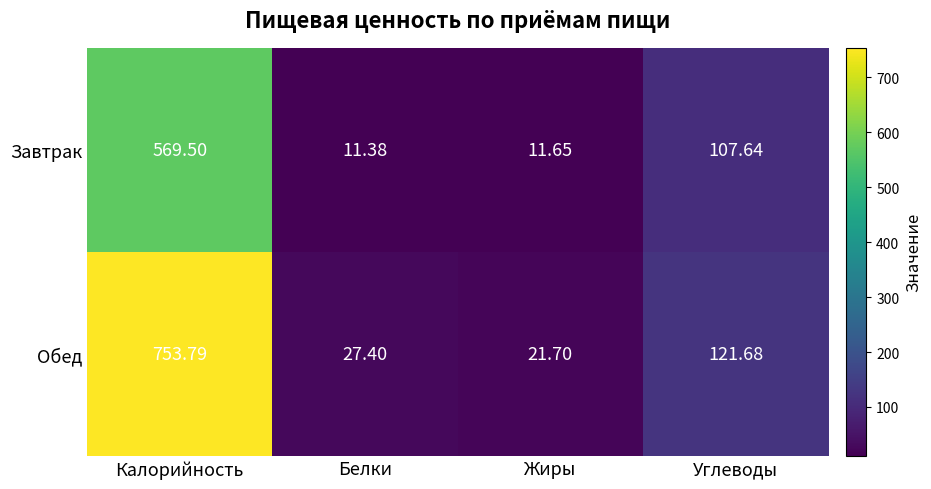

At which label is Завтрак closest to 290?

Углеводы